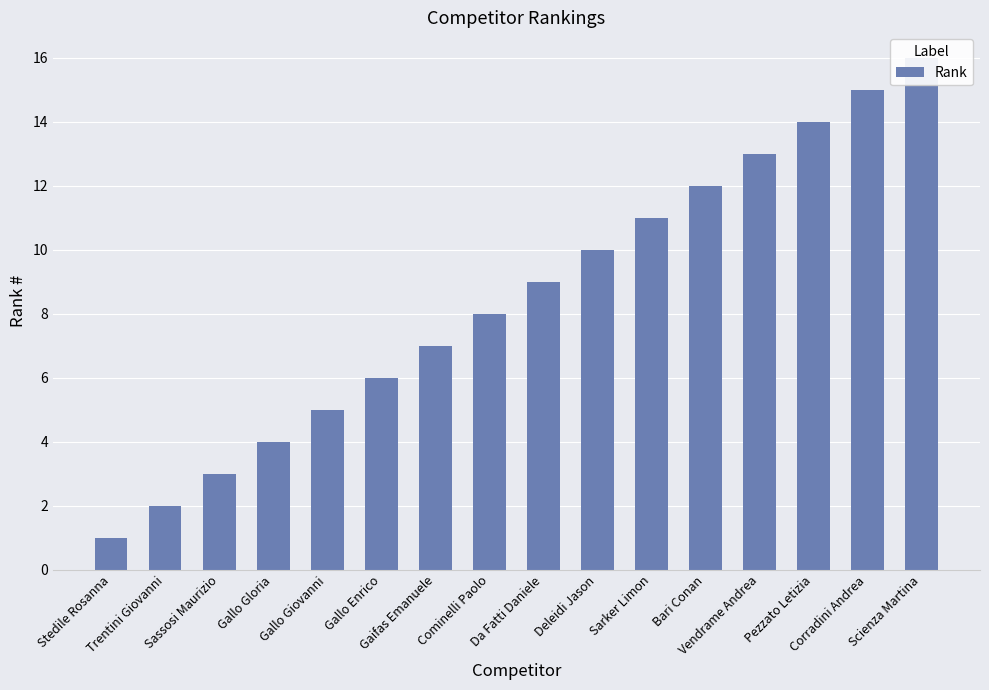

Approximately how many times larger is the value at Stedile Rosanna compared to Deleidi Jason?

0.1